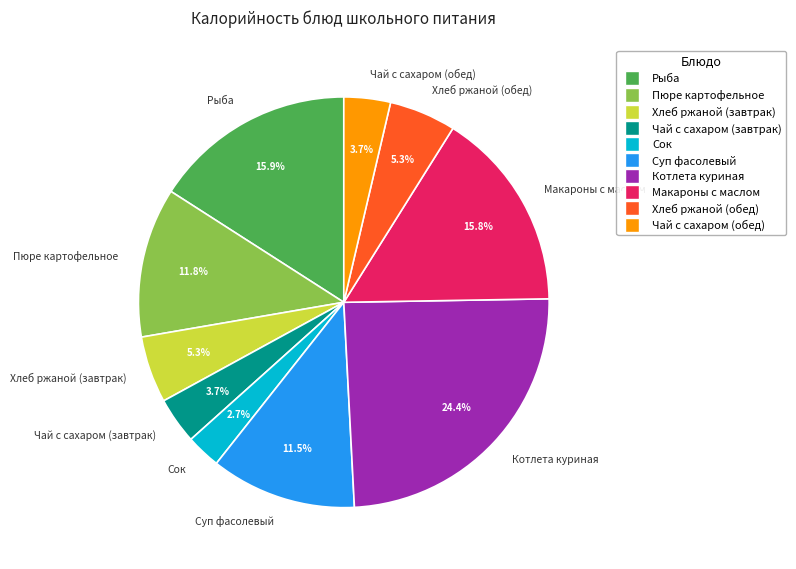

Which category has the biggest portion of the pie?

Котлета куриная